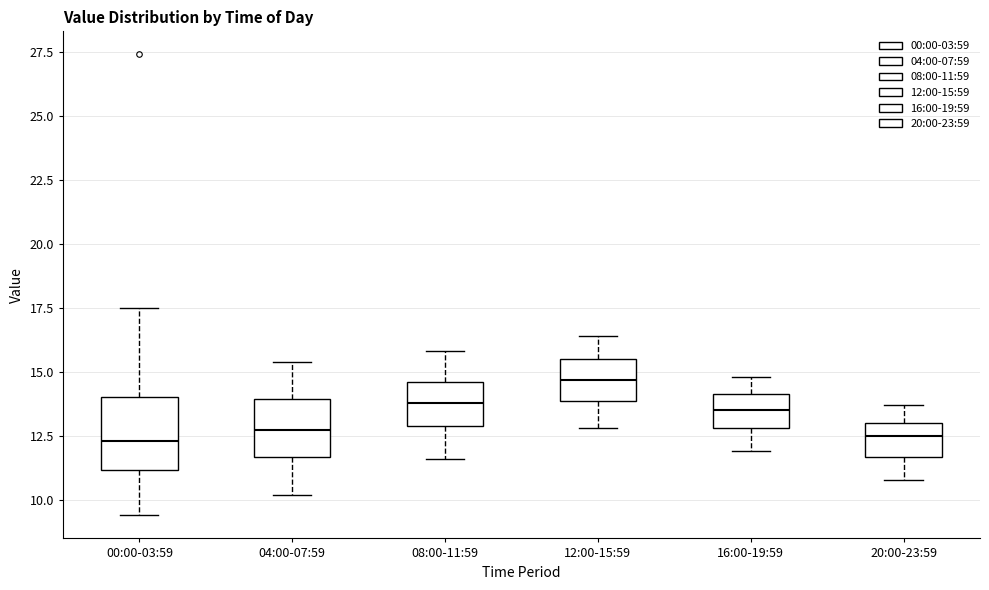

Reading left to right, read every box against the y-axis: the position of its median line, the range the box covers, and the ends of its whiskers. The values are not printed on the chart, so give them approximately, as read against the axis.

00:00-03:59: median 12.5, box 11.0 to 14.0, whiskers 9.5 to 17.5
04:00-07:59: median 13.0, box 11.5 to 14.0, whiskers 10.0 to 15.5
08:00-11:59: median 14.0, box 13.0 to 14.5, whiskers 11.5 to 16.0
12:00-15:59: median 14.5, box 14.0 to 15.5, whiskers 13.0 to 16.5
16:00-19:59: median 13.5, box 13.0 to 14.0, whiskers 12.0 to 15.0
20:00-23:59: median 12.5, box 11.5 to 13.0, whiskers 11.0 to 13.5